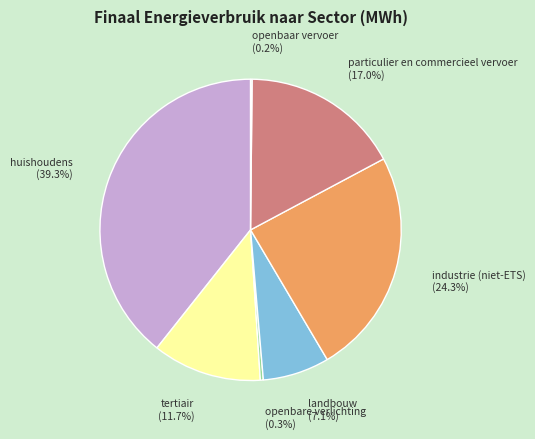

Does huishoudens represent more than half of the total?

No